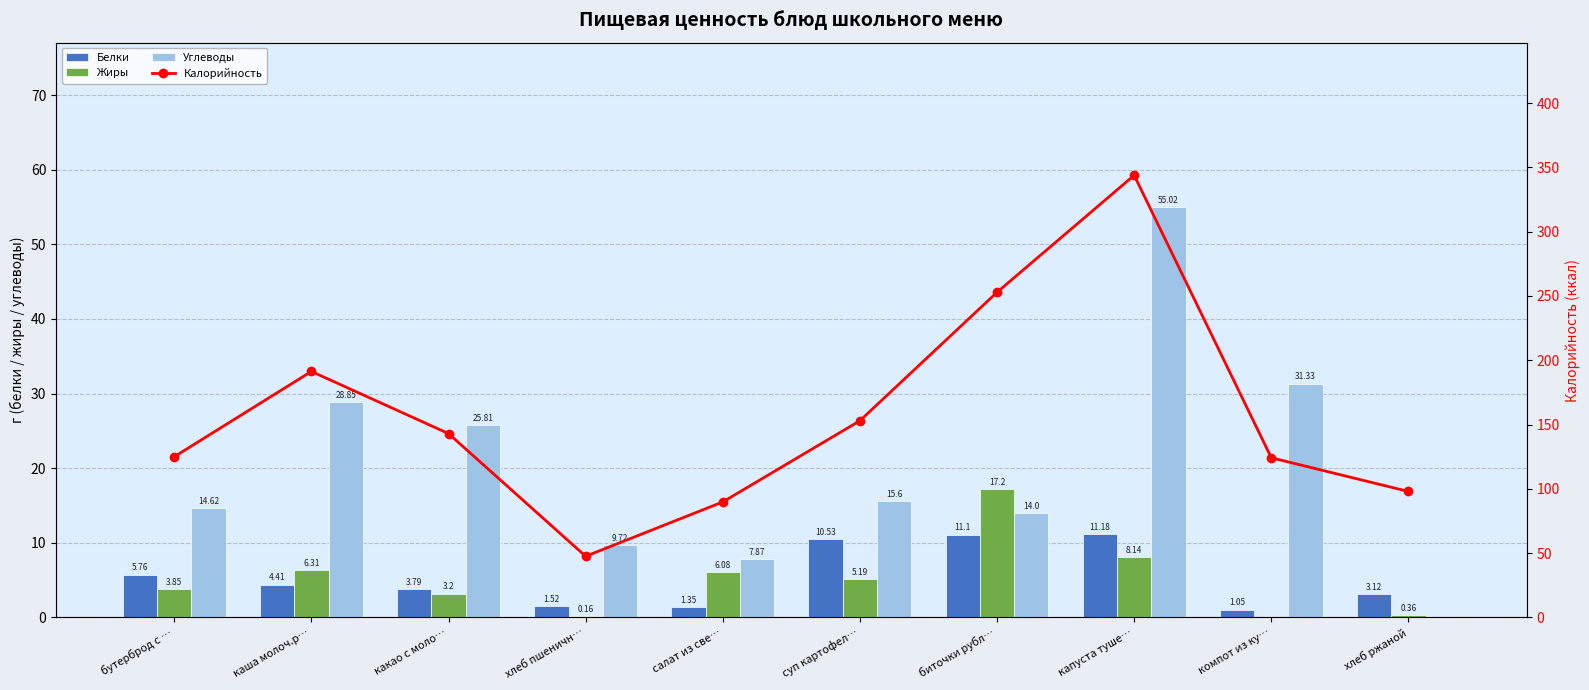

True or false: Калорийность has a value of 237.9 at суп картофел….

False